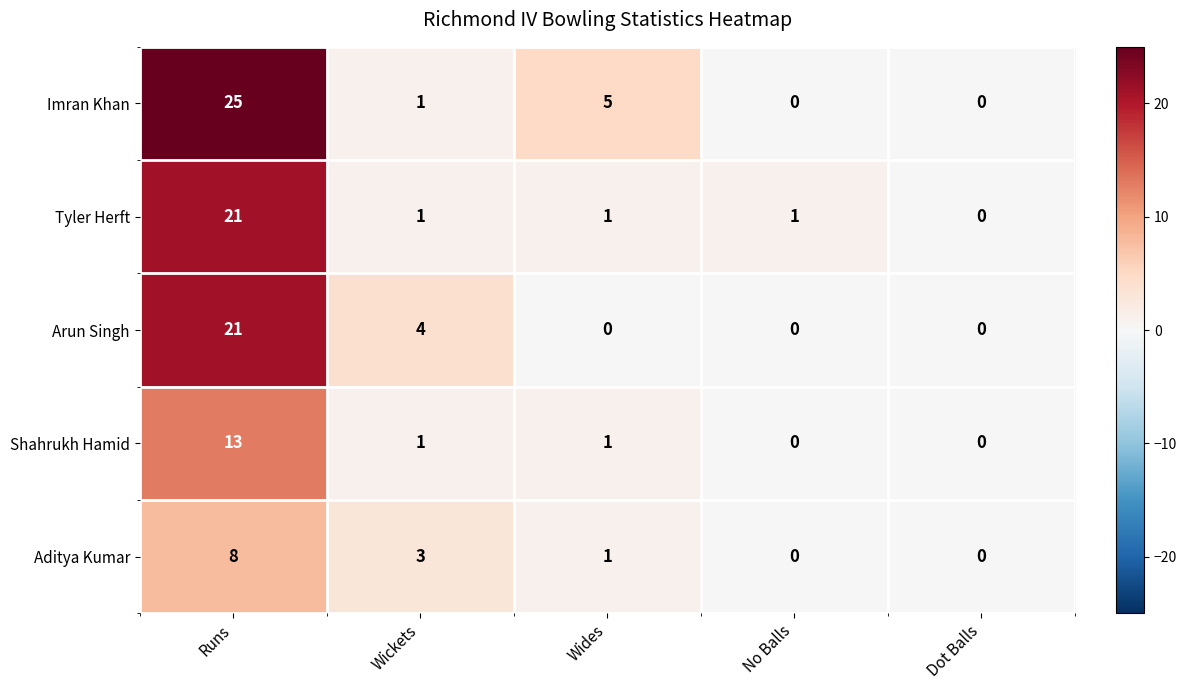

What is the sum of all Tyler Herft values?

24